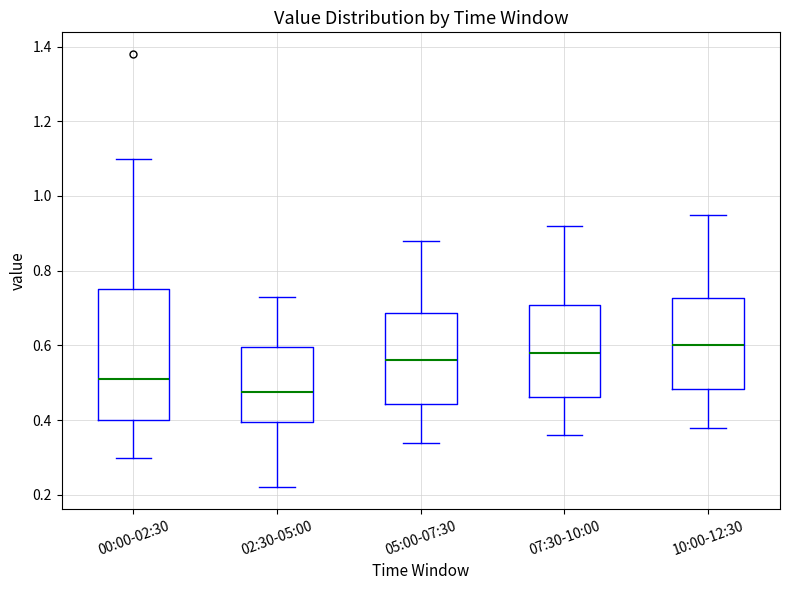

Where is the upper edge of the box for 00:00-02:30 on the y-axis? The values are not printed on the chart, so give them approximately, as read against the axis.

0.76